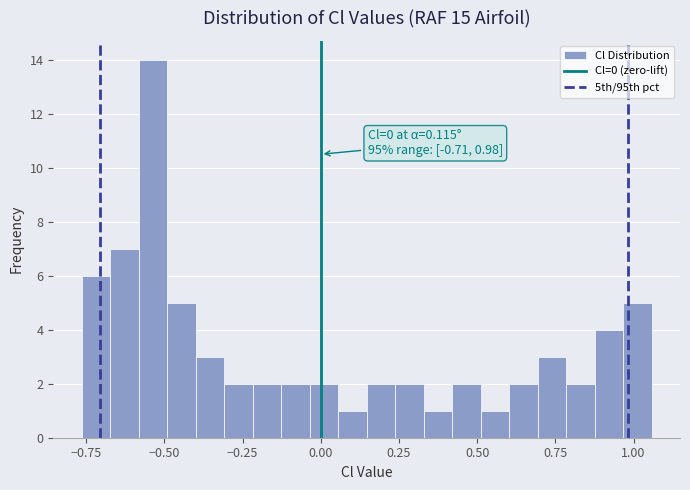

Read against the x-axis, roughly where is the centre of the tallest bar?

-0.55